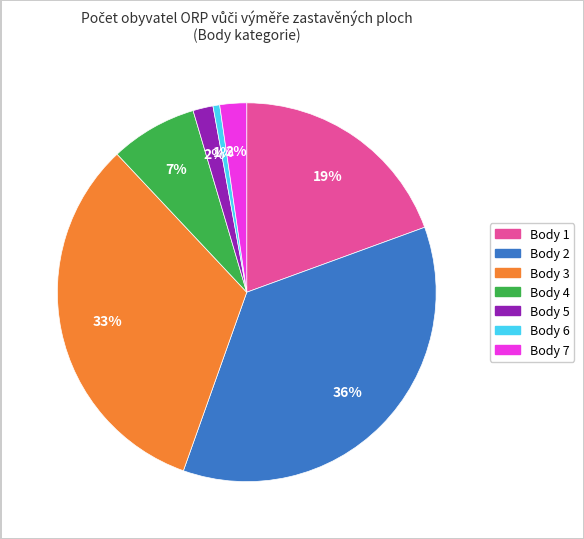

Which category has the smallest portion of the pie?

Body 6